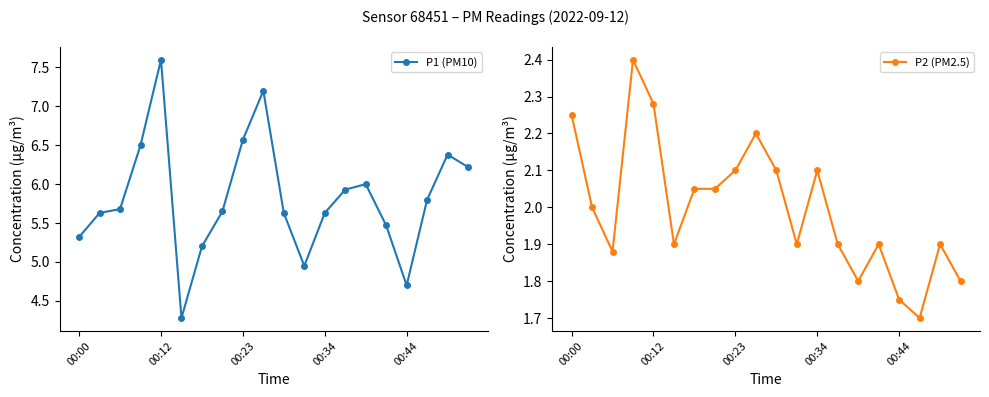

Where is the first local maximum for P1 (PM10)?

00:12